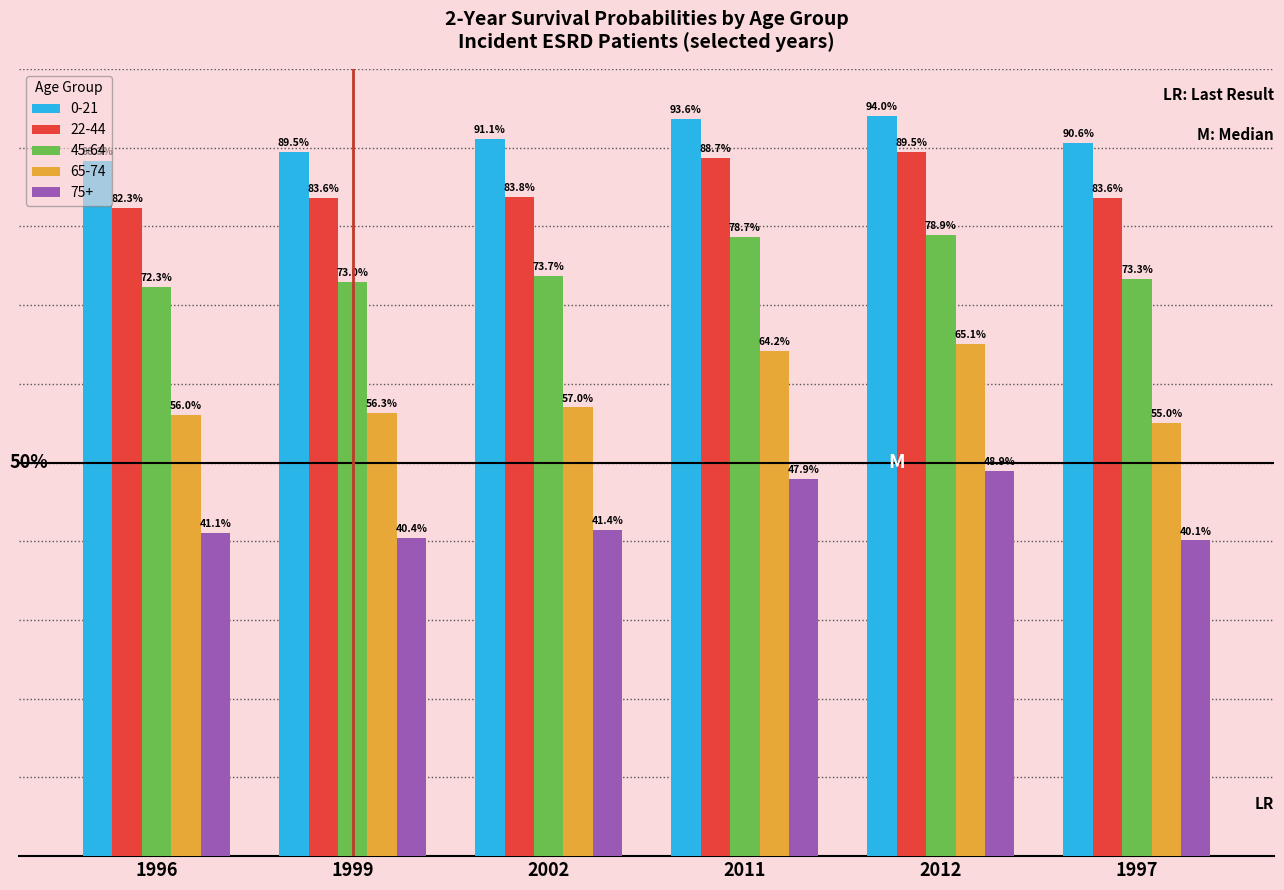

Between 2002 and 2012, which series saw the biggest shift?

65-74